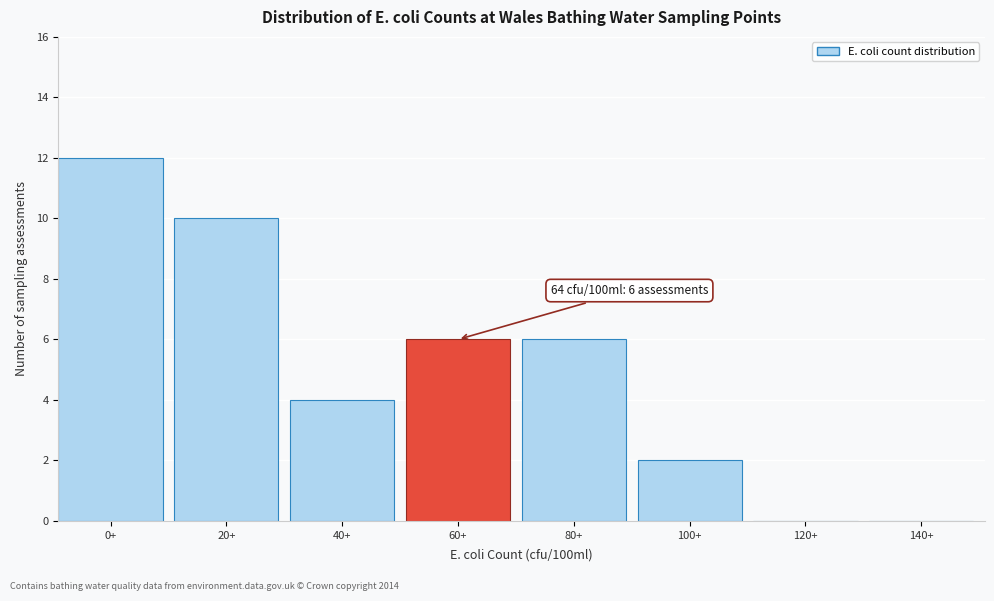

Reading left to right, what are all the values shown in this chart?

0+=12	20+=10	40+=4	60+=6	80+=6	100+=2	120+=0	140+=0